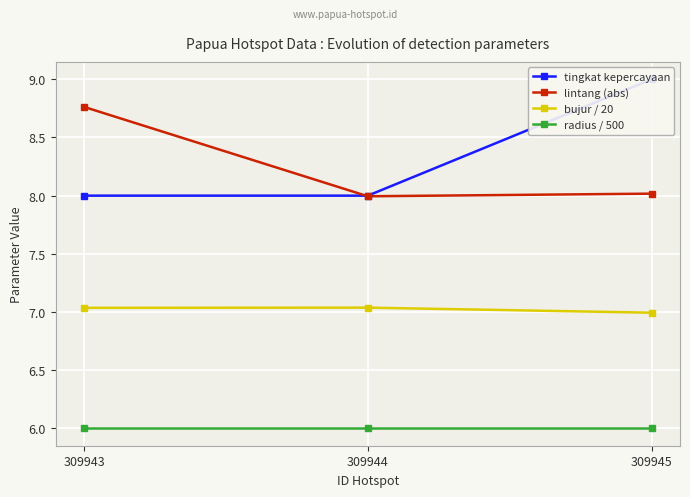

Does the chart display data point markers on the line(s)?

Yes